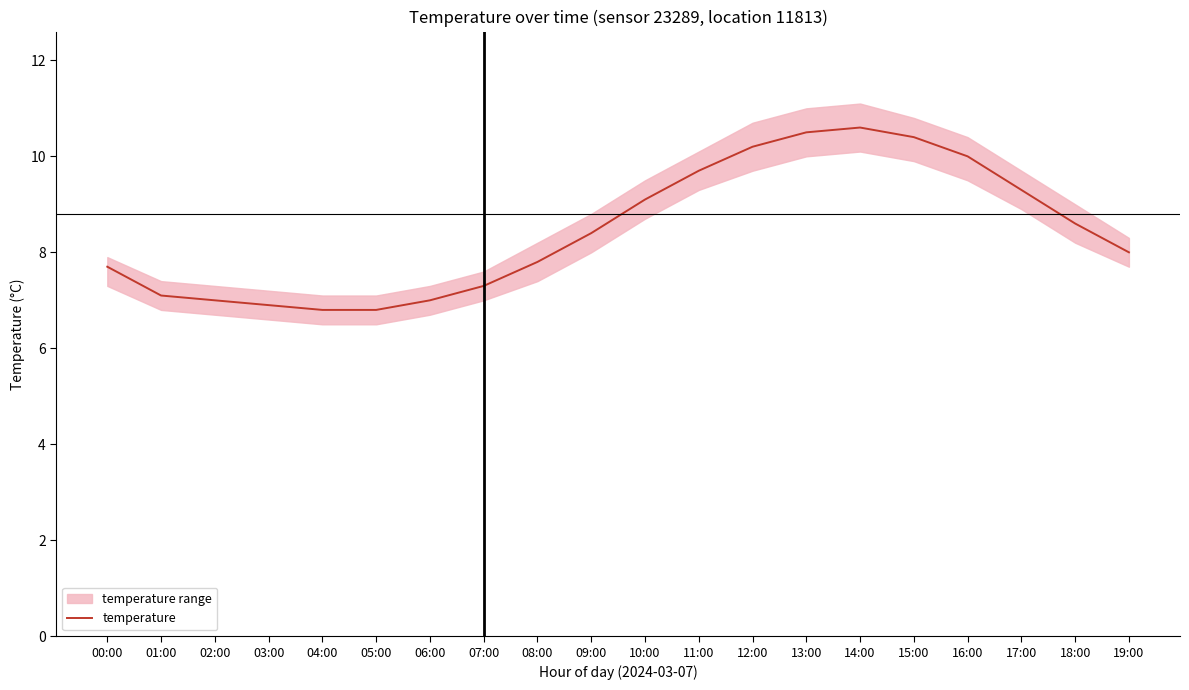

How many lines are shown in the chart?

1